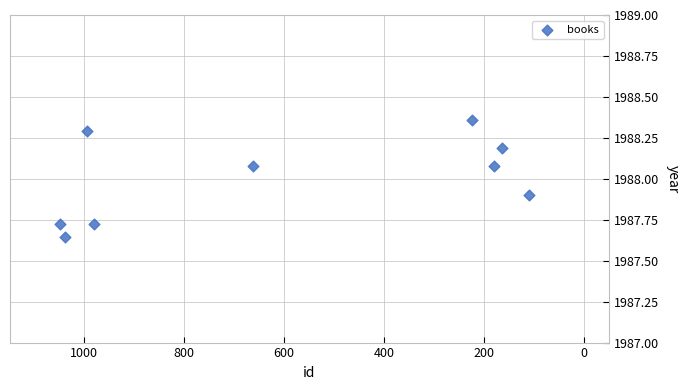

What is the average Y value?

1988.0